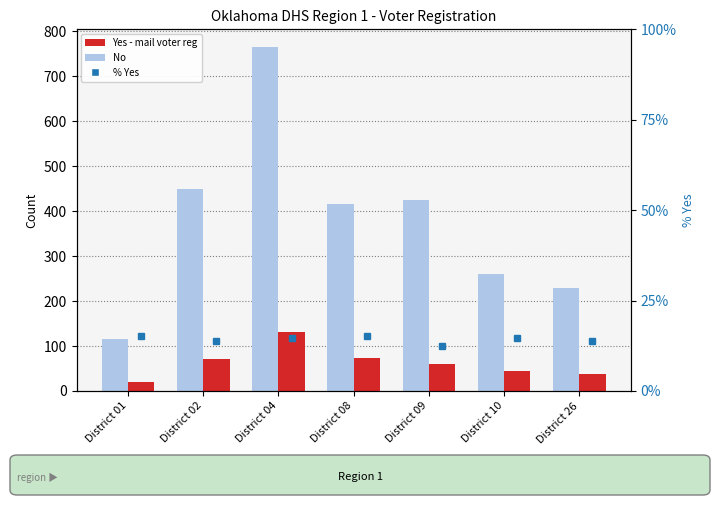

What is the maximum value shown in the chart?

766.0